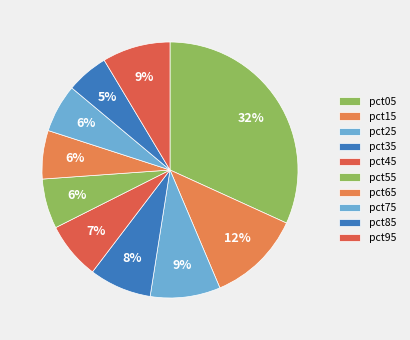

Which slice is the smallest?

pct85